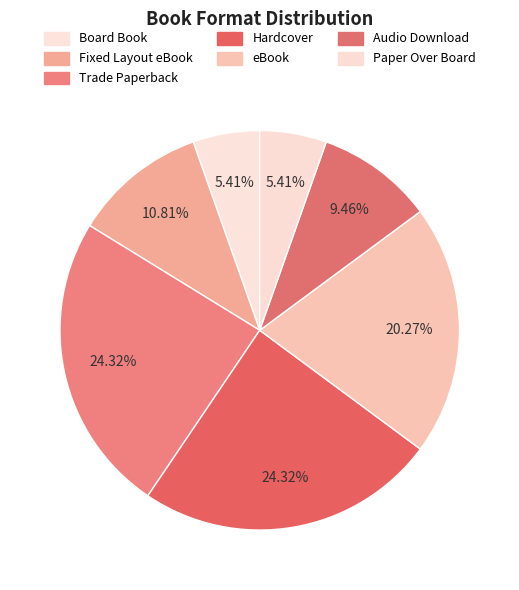

Is there any slice that represents more than half of the pie?

No